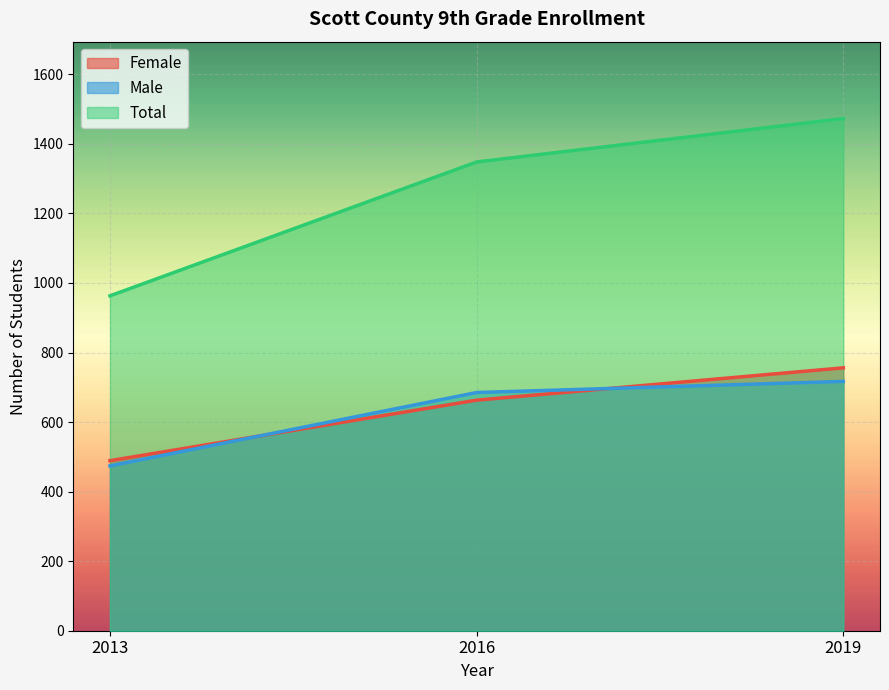

Is it true that Female equals 489 at 2013?

True